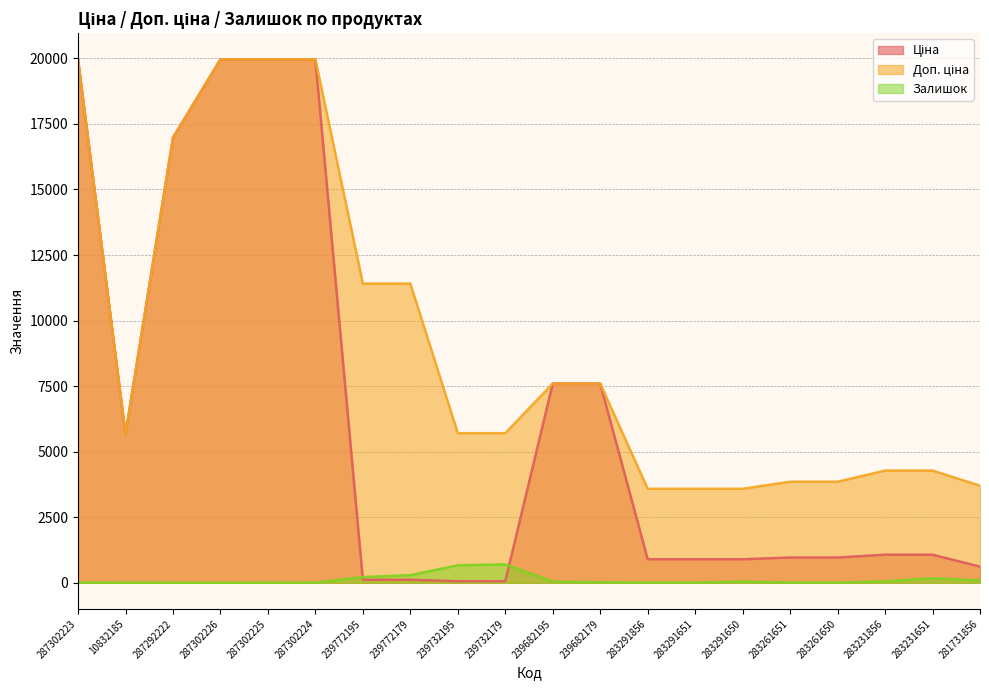

True or false: Залишок and Доп. ціна cross at least once.

False